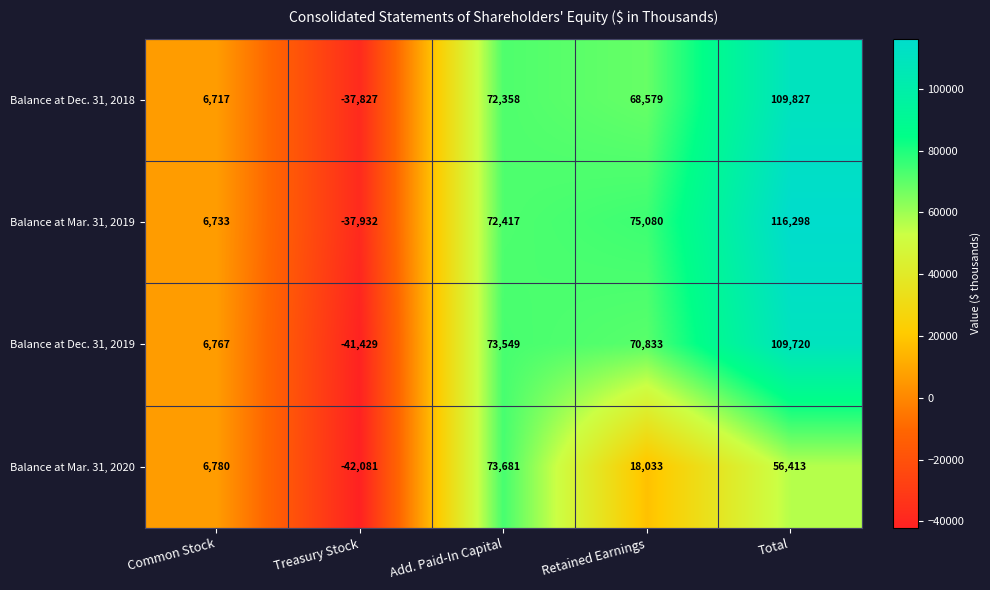

The Balance at Mar. 31, 2019 series shows 10196 at Common Stock. True or false?

False